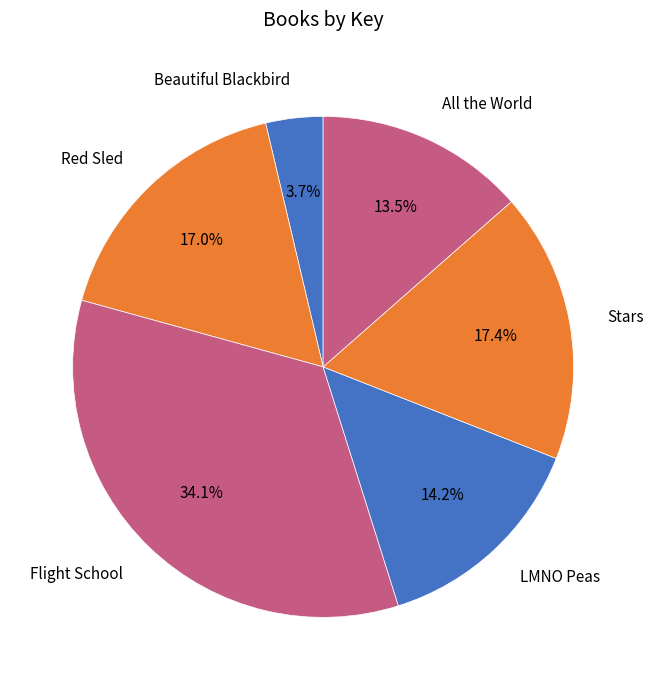

Is there any slice that represents more than half of the pie?

No